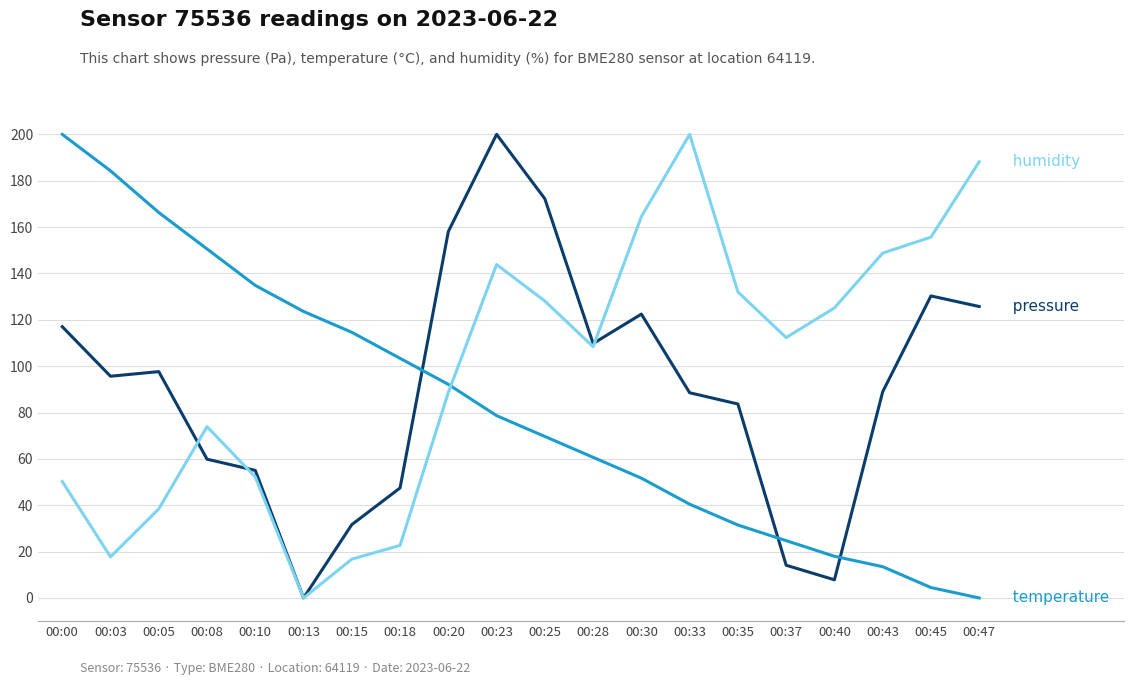

How many lines are shown in the chart?

3